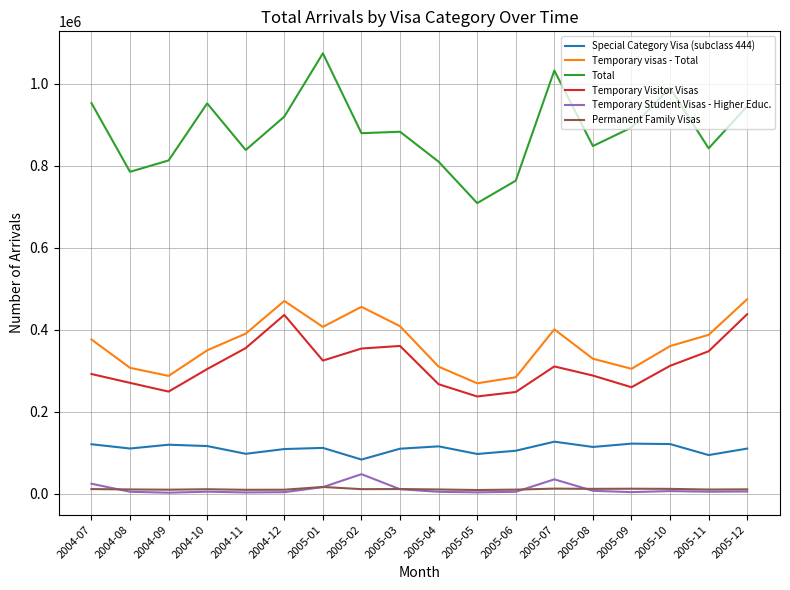

At which category does the chart reach its peak across all series?

2005-01